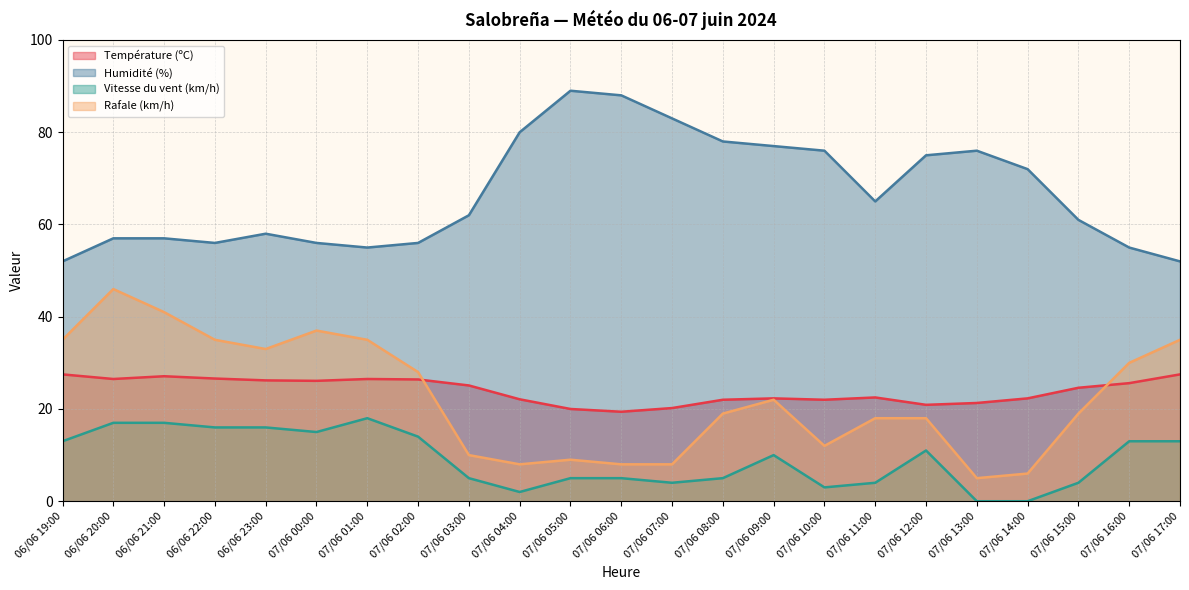

Is the value of Humidité (%) at 07/06 04:00 greater than the value of Vitesse du vent (km/h) at 07/06 02:00?

Yes